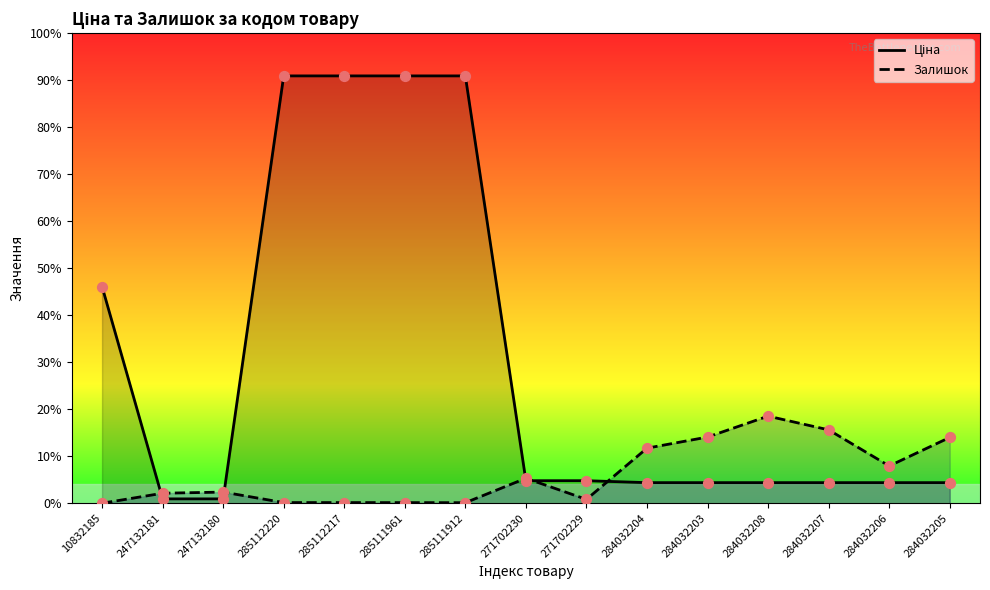

What are all the series names shown in the legend?

Ціна, Залишок